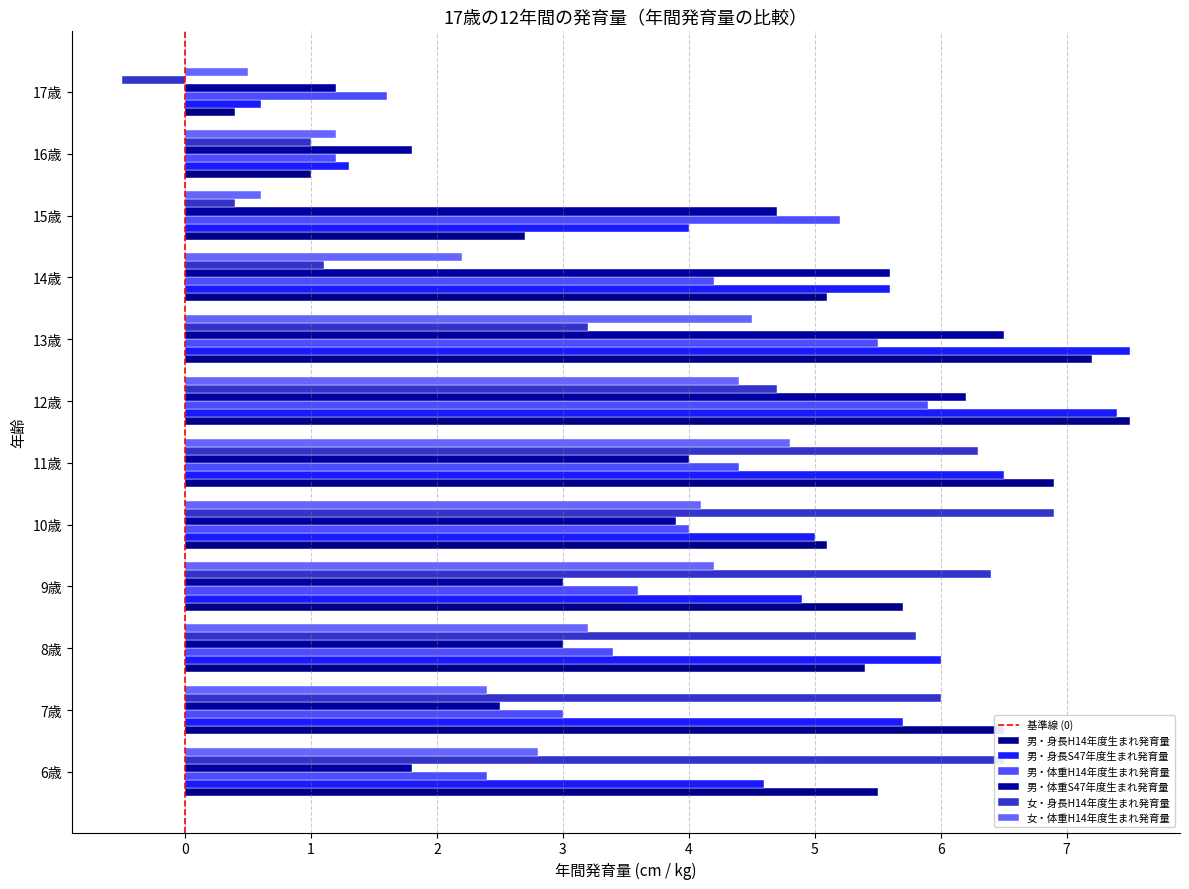

At which label does 男・身長H14年度生まれ発育量 reach its peak?

12歳